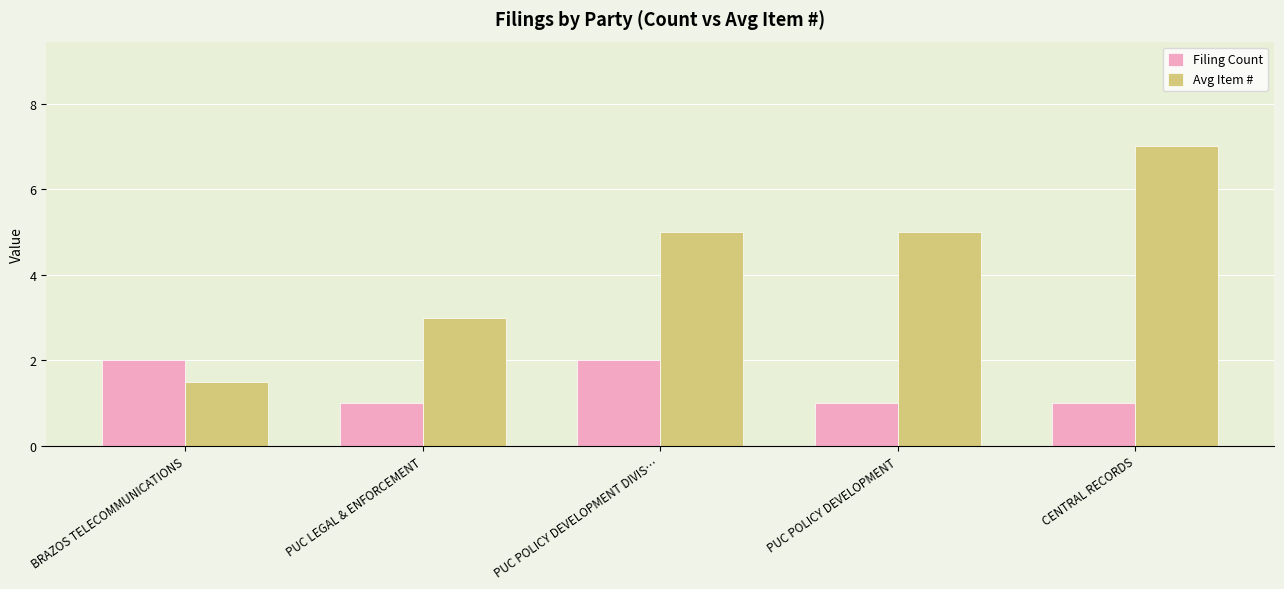

What is the difference between the maximum and minimum values in the Avg Item # series?

5.5